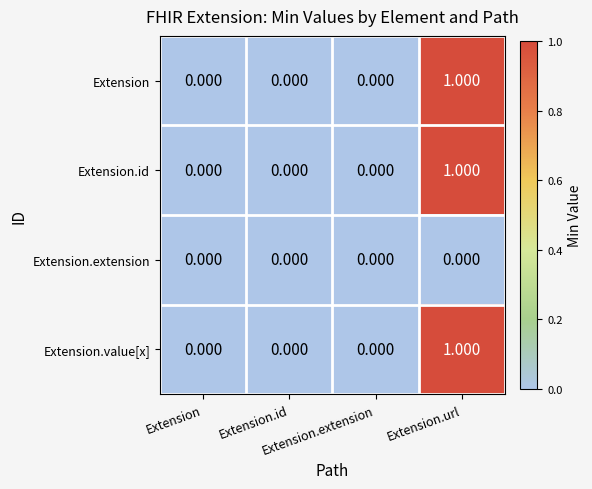

How many series are shown in this chart?

4